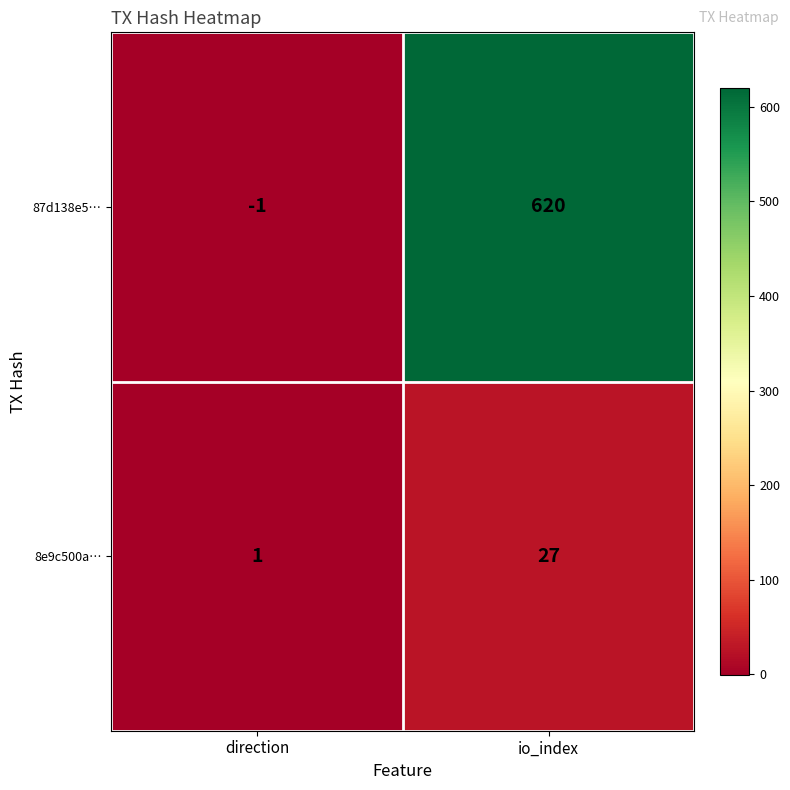

Which series has the largest total across all categories?

87d138e5…